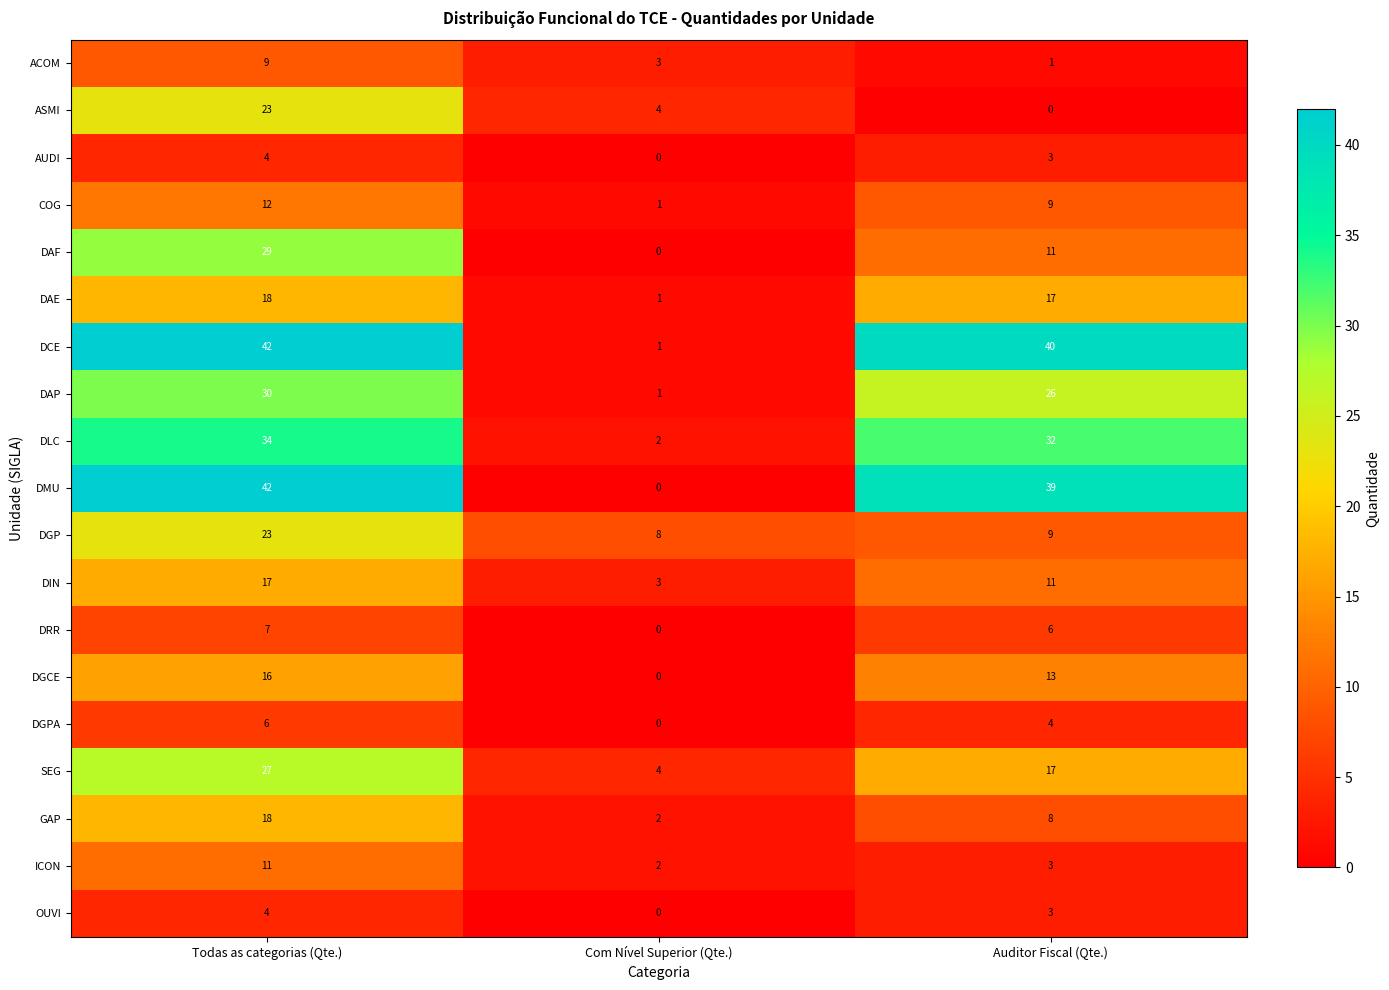

Read the ACOM value at Com Nível Superior (Qte.).

3